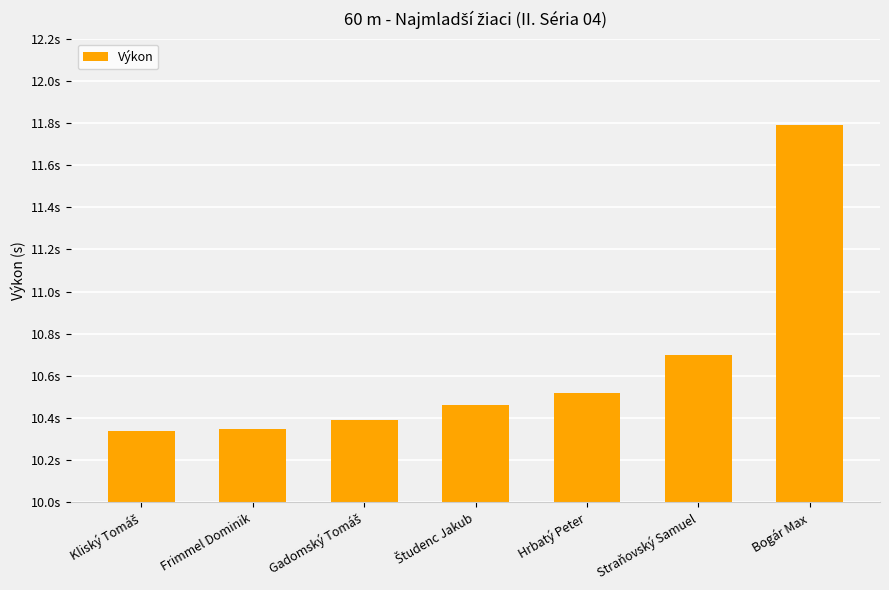

Does the chart contain any negative values?

No